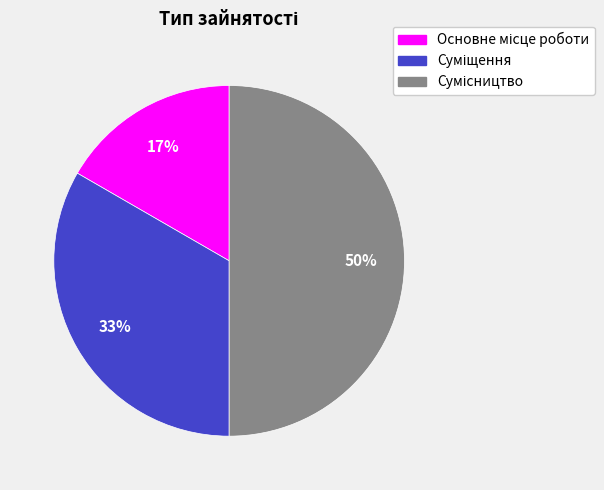

To the nearest percent, what is the average slice percentage?

33%